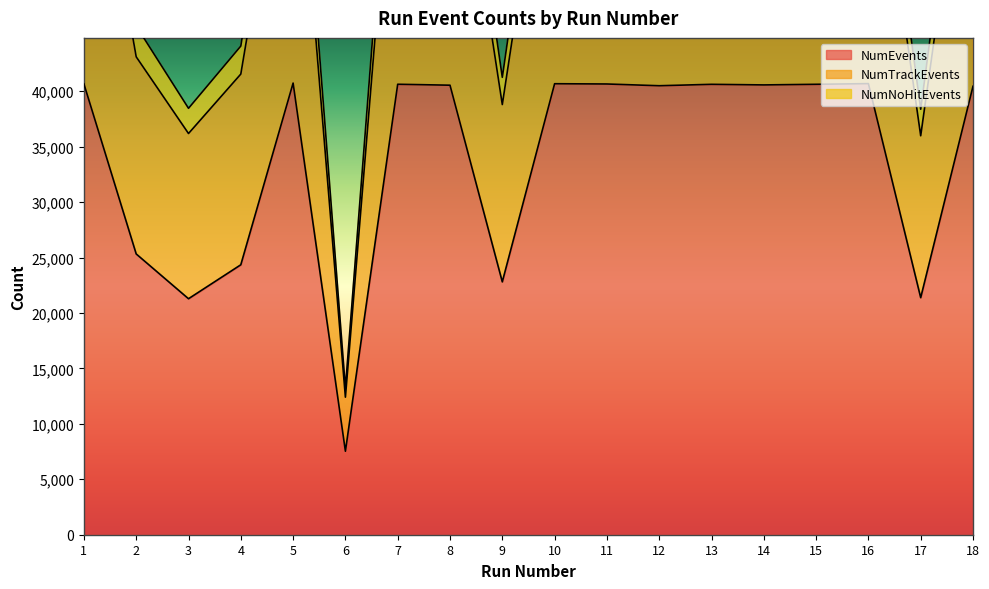

Does the chart have visible grid lines?

No